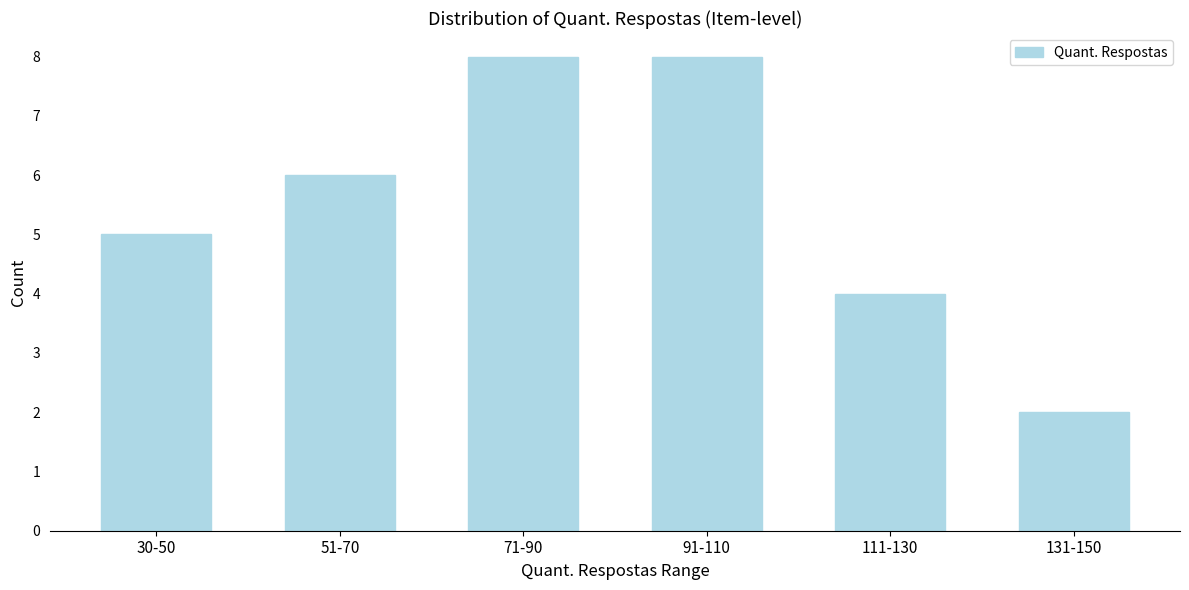

Reading left to right, what are all the values shown in this chart?

5	6	8	8	4	2